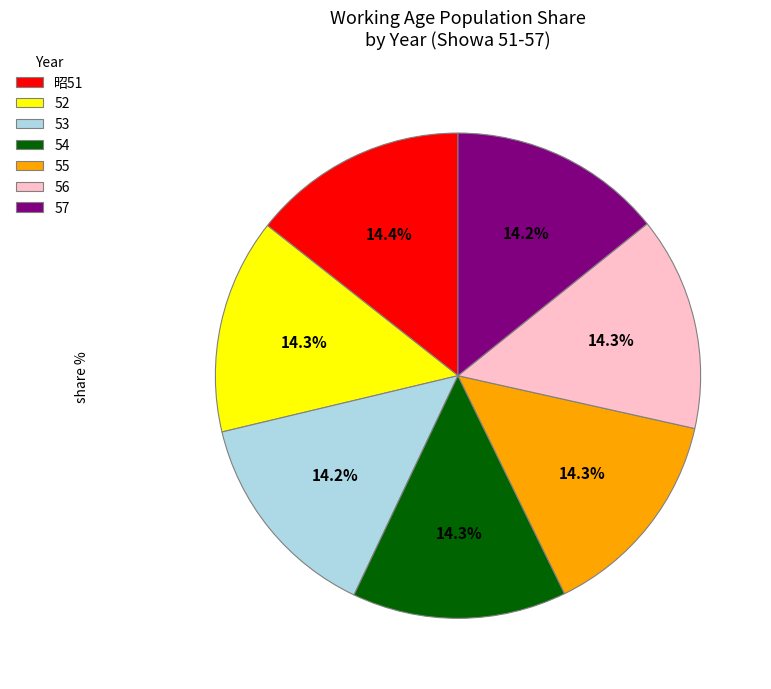

Count the number of slices in the pie.

7